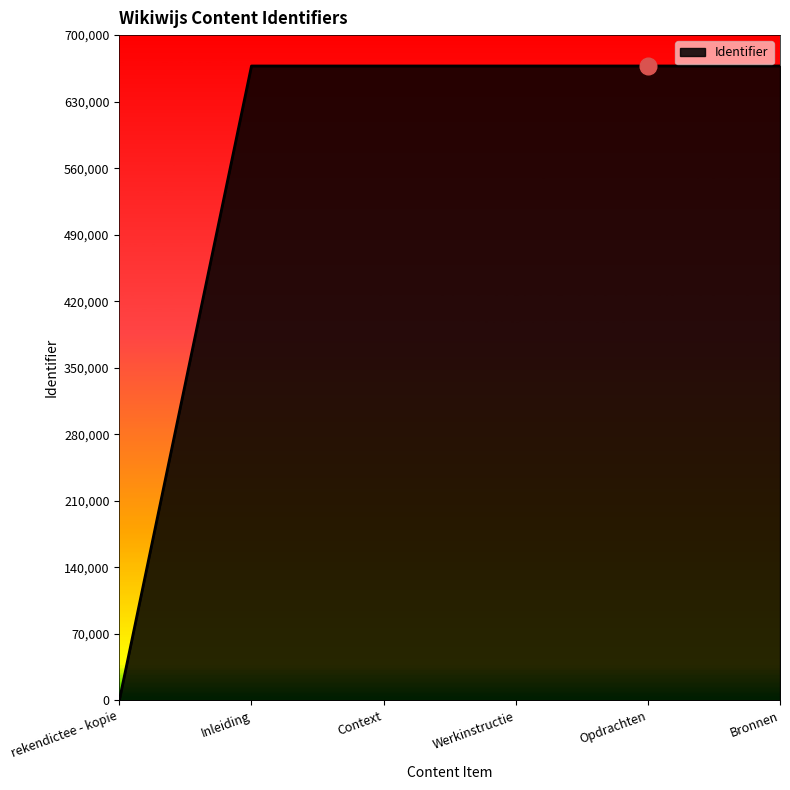

What is the maximum value shown in the chart?

667502